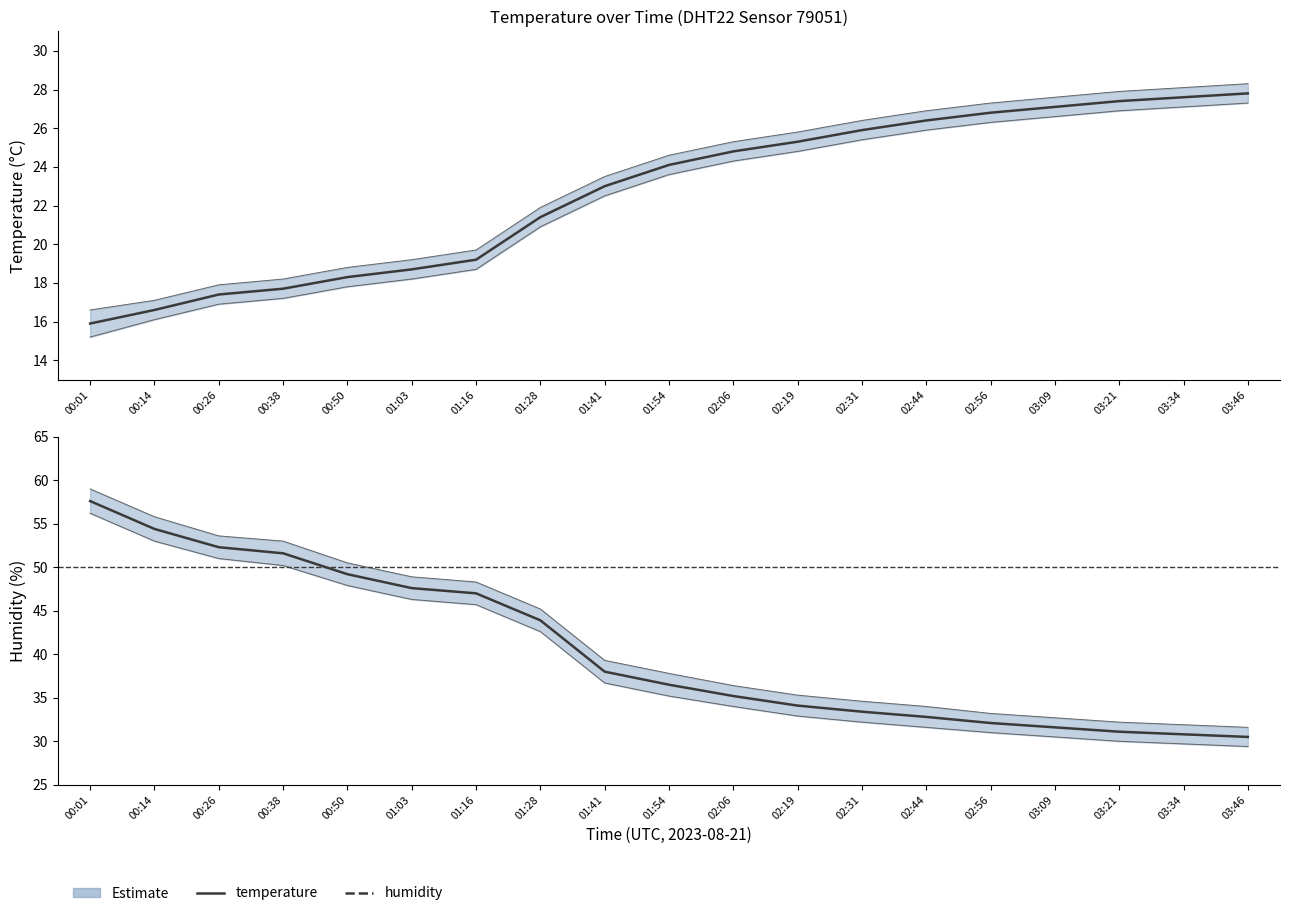

What is the label of the 19th point from the left?

03:46